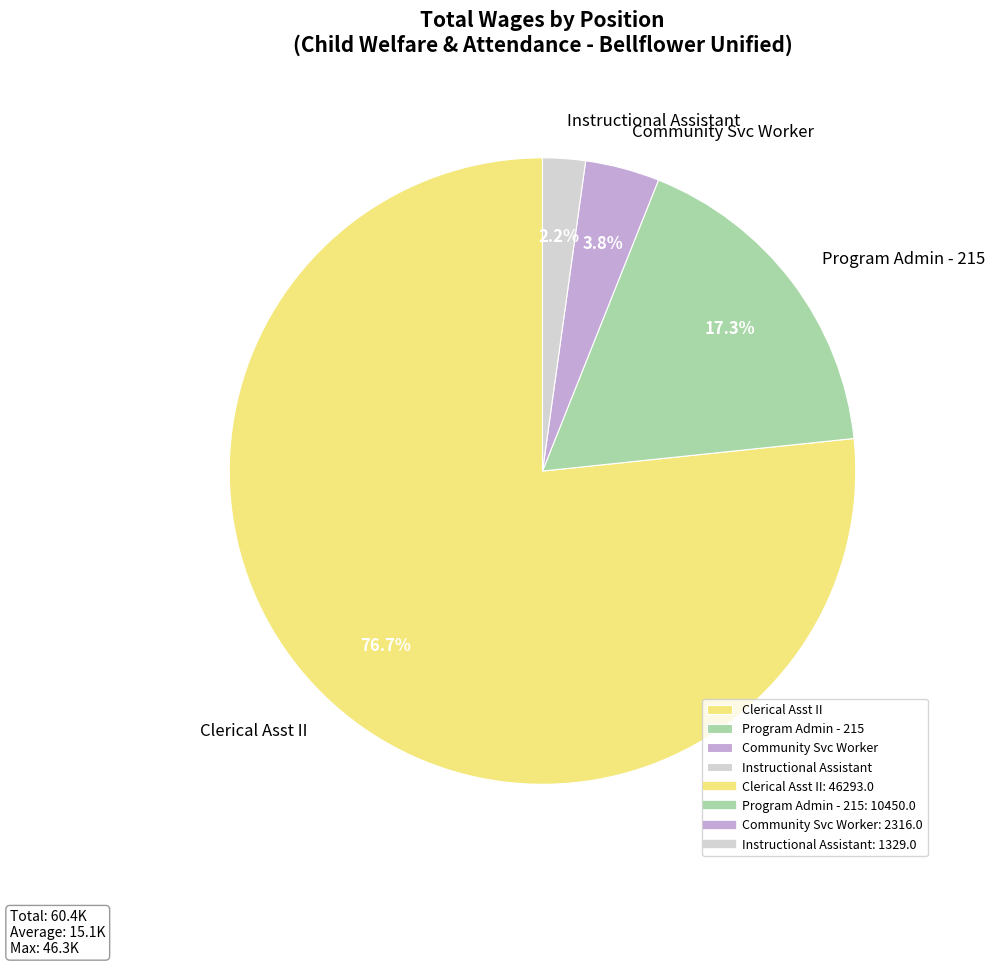

What is the smallest slice in the pie chart?

Instructional Assistant